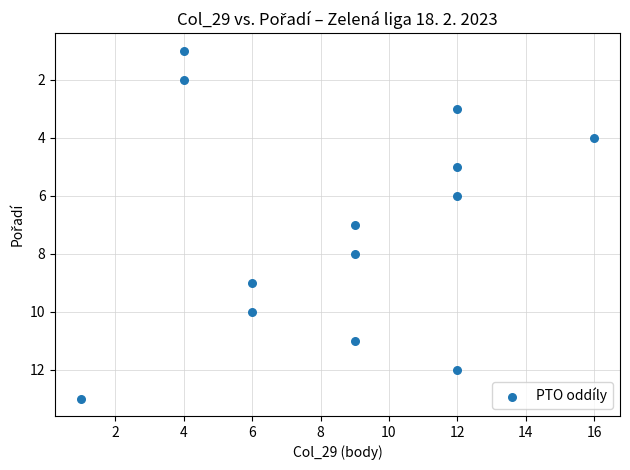

What is the range of X values (max minus min)?

15